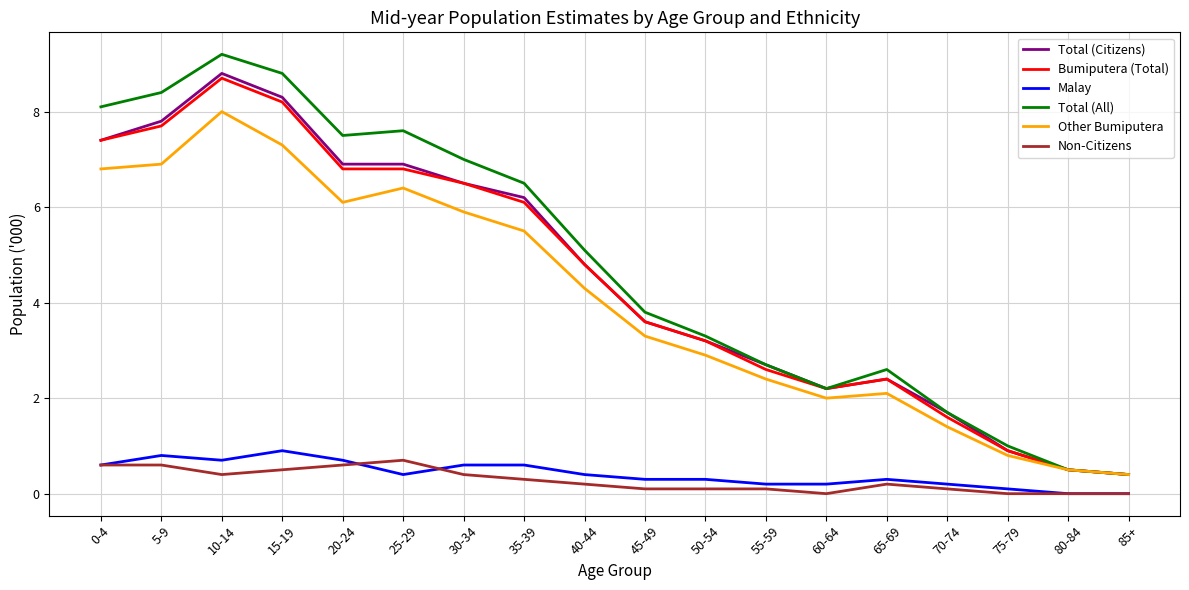

List the series in order of their peak value, highest first.

Total (All), Total (Citizens), Bumiputera (Total), Other Bumiputera, Malay, Non-Citizens